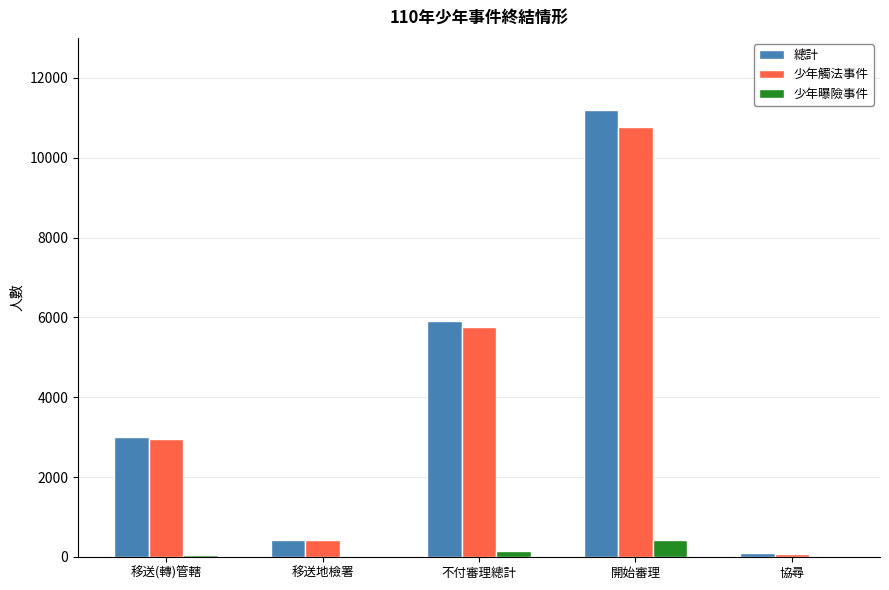

At which category is the sum across all series the highest?

開始審理